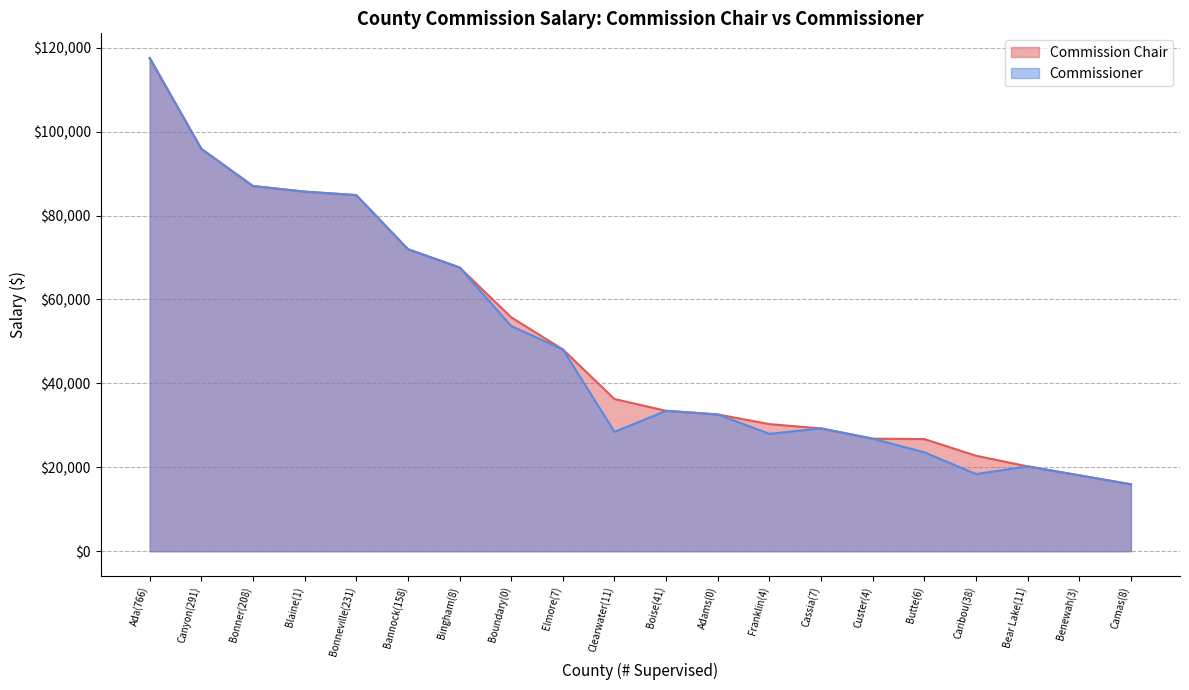

How many lines are shown in the chart?

2